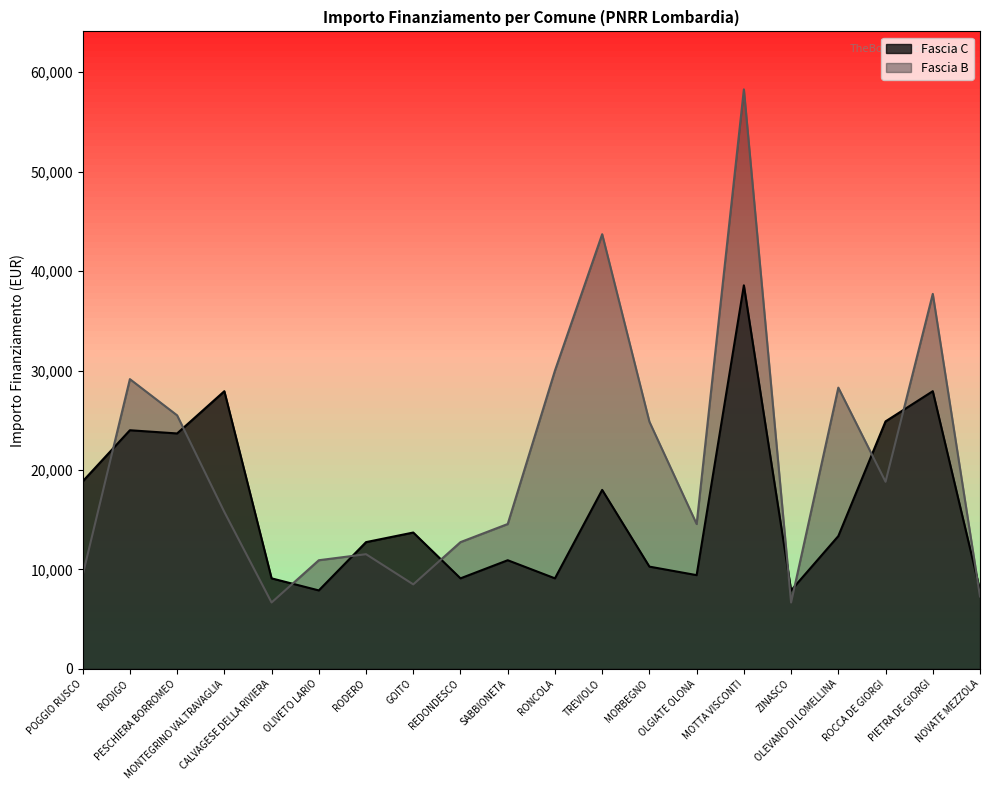

What is the label of the 20th point from the left?

NOVATE MEZZOLA